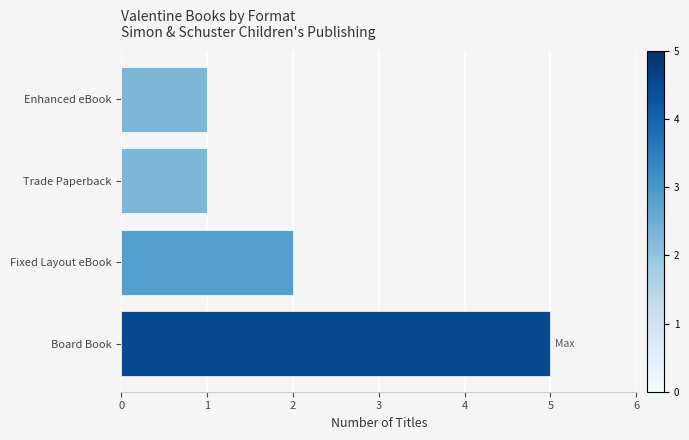

Is it true that the value at Board Book is 1?

False